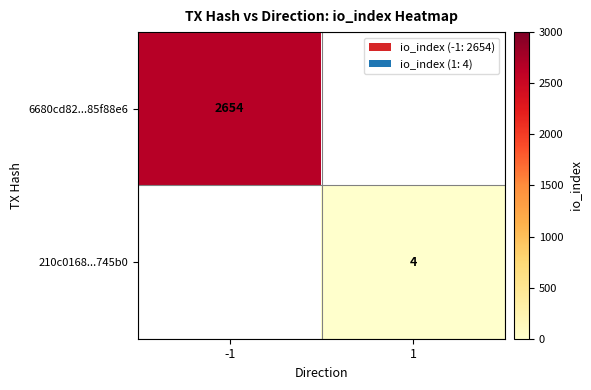

Is it true that 6680cd82...85f88e6 equals 1273 at -1?

False